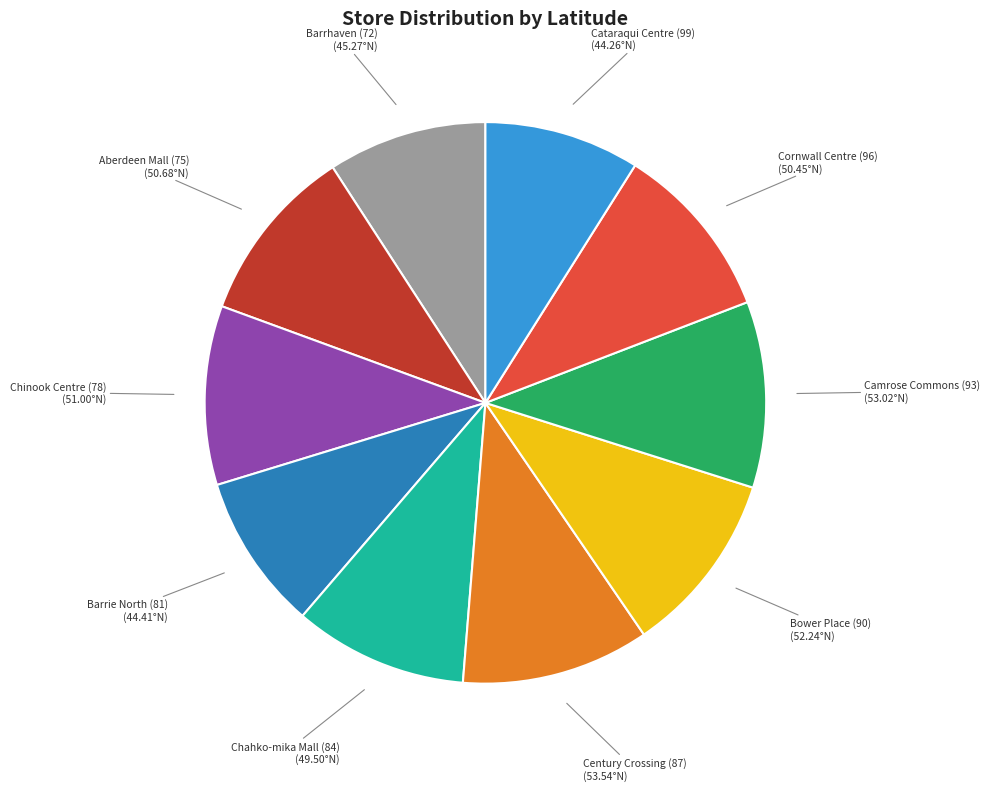

Does any single category account for the majority?

No